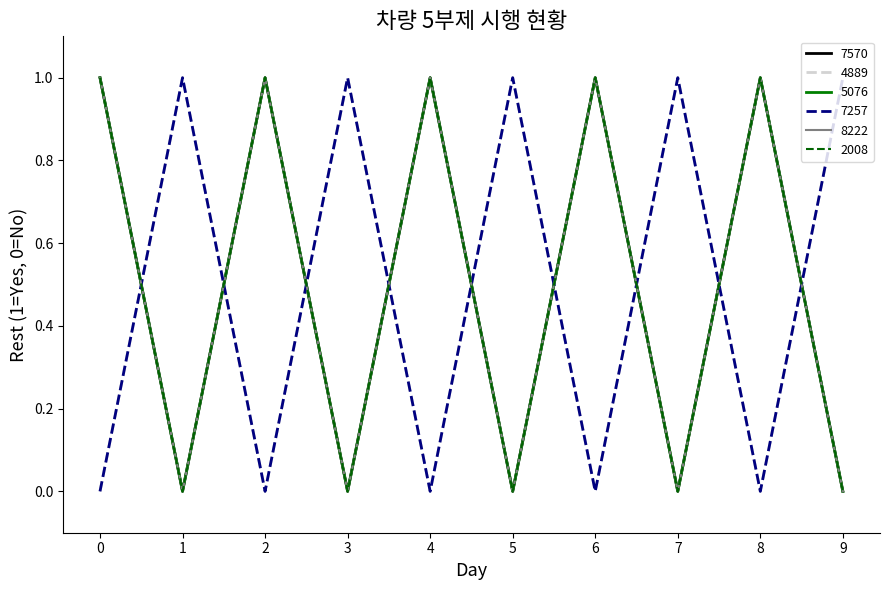

Is it true that 8222 equals 2 at 8?

False